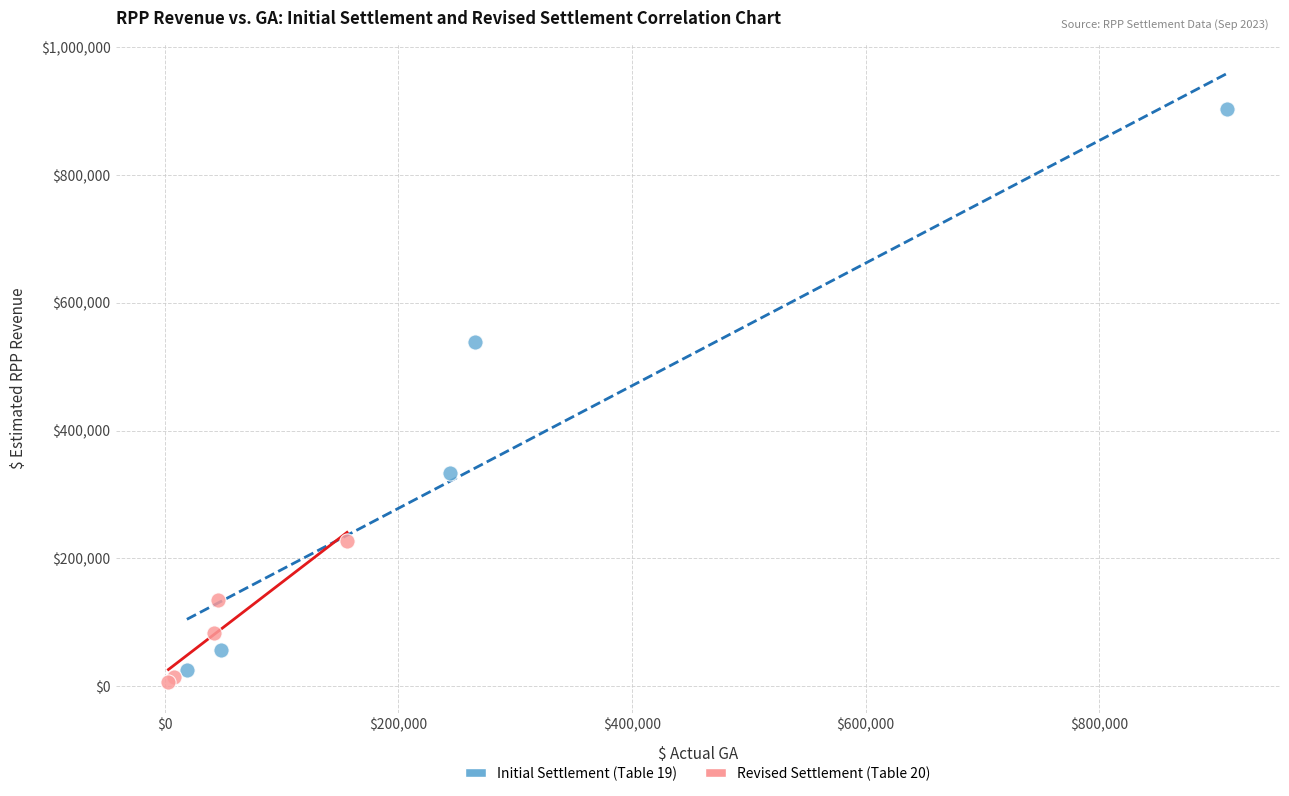

Which series has the widest spread of Y values?

Initial Settlement (Table 19)